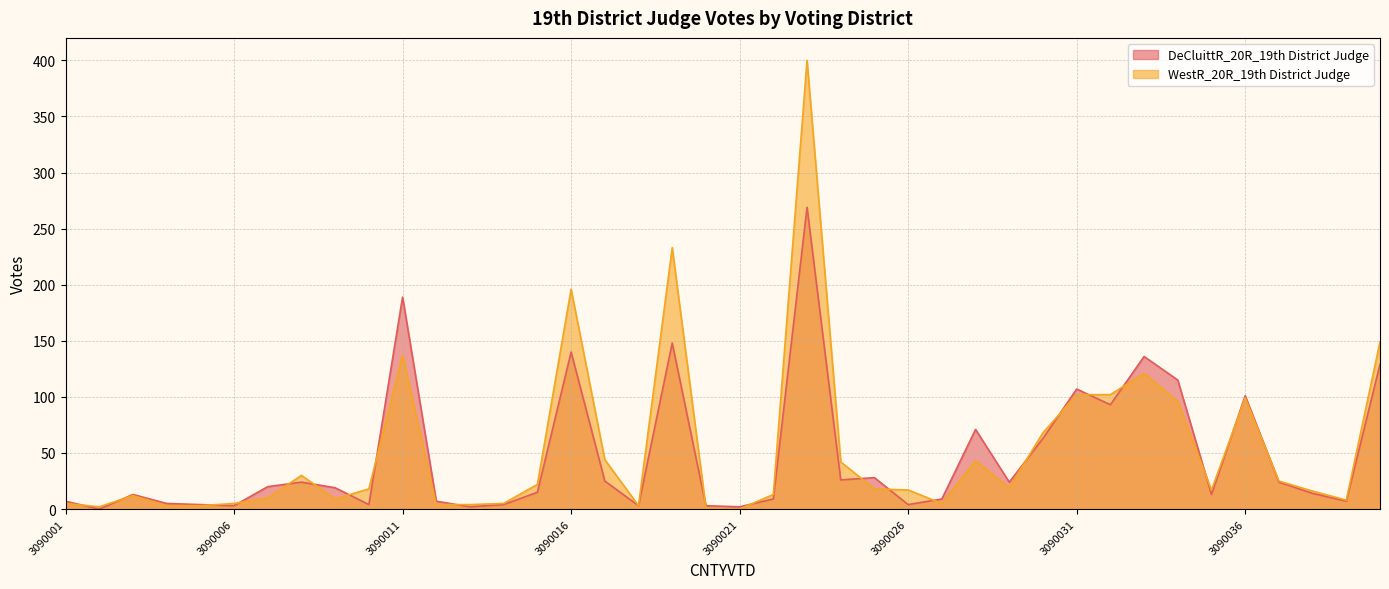

In DeCluittR_20R_19th District Judge, how many points are lower than both neighbors (excluding endpoints)?

12